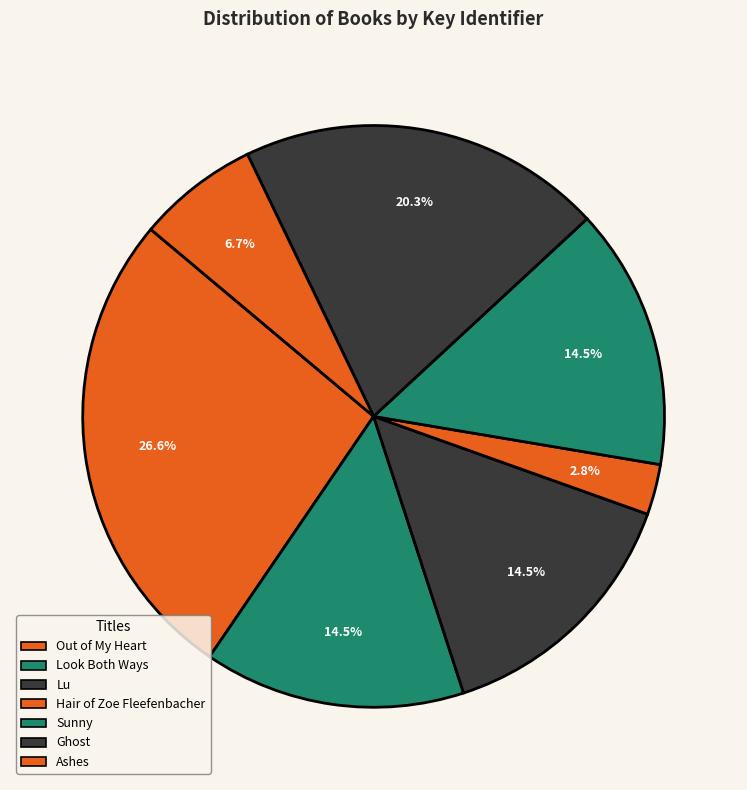

To the nearest percent, what is the combined percentage of Lu and Out of My Heart?

41%